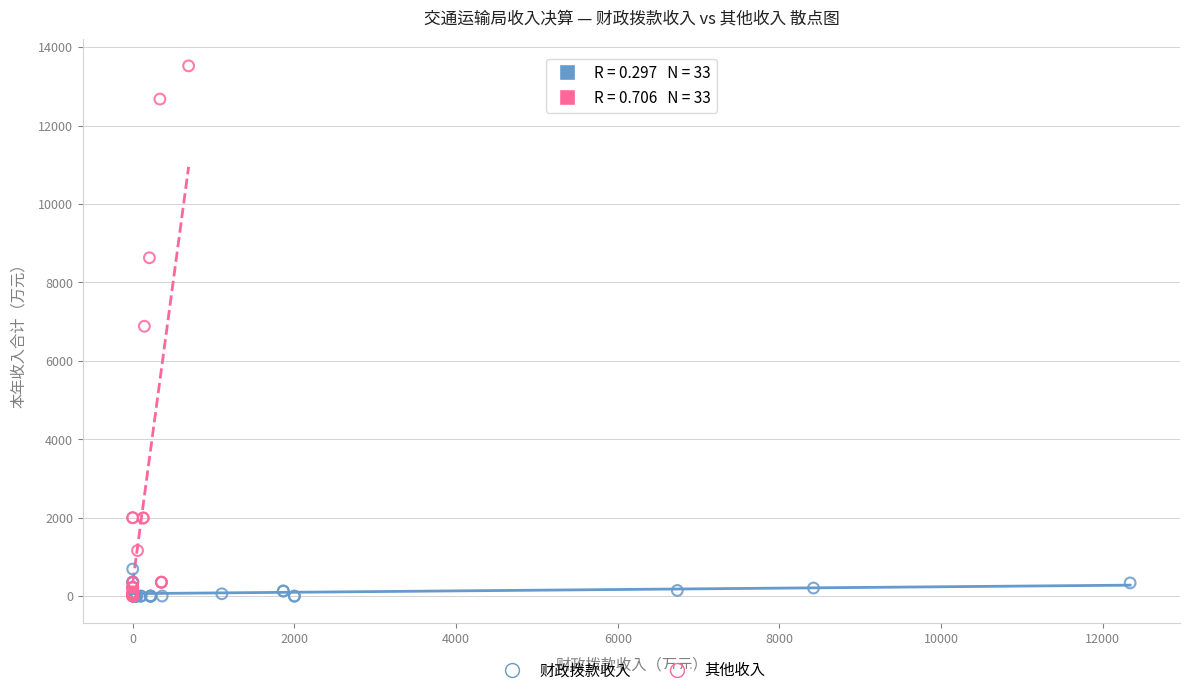

Which series has the largest Y range (max minus min)?

其他收入